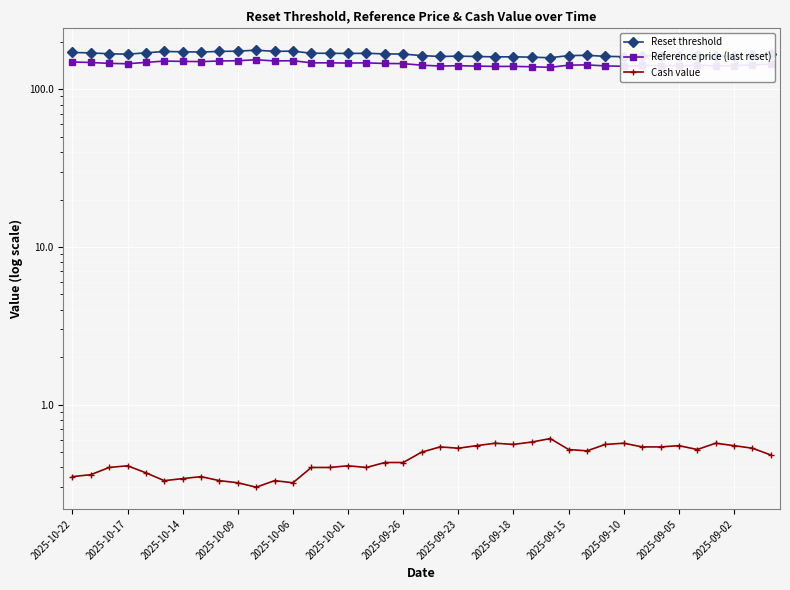

What is the value of the Cash value point at the 35th from the left?

0.5